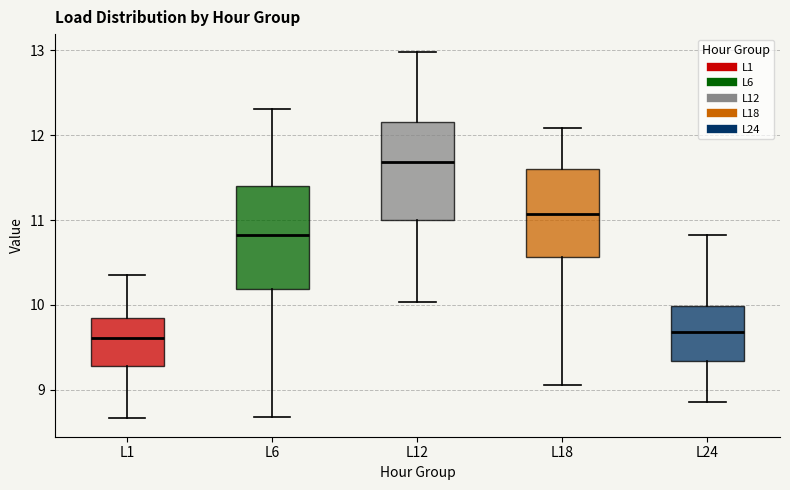

Reading left to right, transcribe this box plot: for each box, give where its median line is, the range the box spans, and where its two whiskers end, as read against the y-axis. The values are not printed on the chart, so give them approximately, as read against the axis.

L1: median 9.6, box 9.3 to 9.8, whiskers 8.7 to 10.4
L6: median 10.8, box 10.2 to 11.4, whiskers 8.7 to 12.3
L12: median 11.7, box 11.0 to 12.1, whiskers 10.0 to 13.0
L18: median 11.1, box 10.6 to 11.6, whiskers 9.1 to 12.1
L24: median 9.7, box 9.3 to 10.0, whiskers 8.9 to 10.8